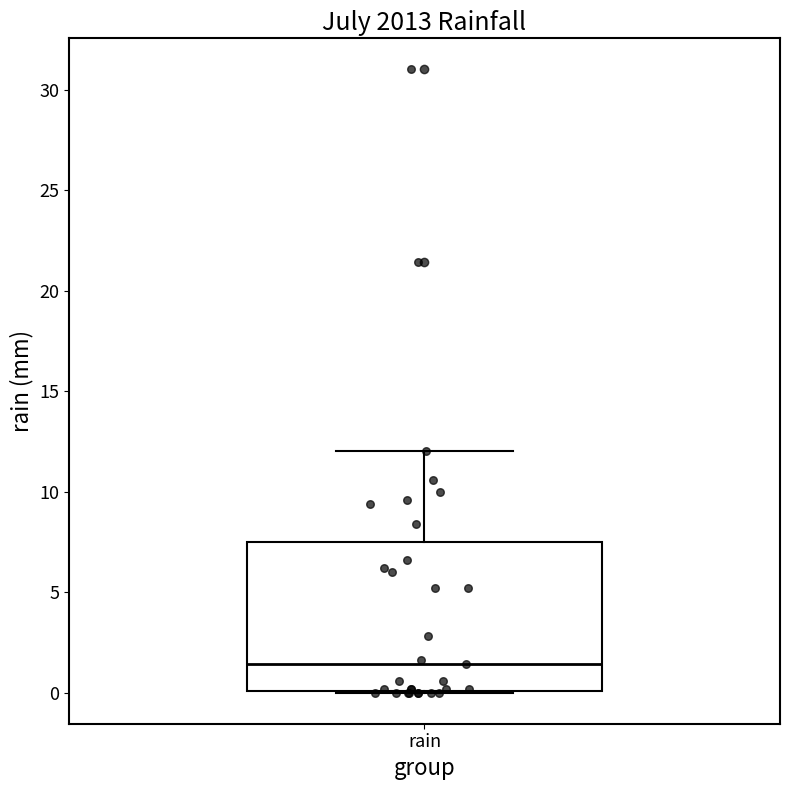

Transcribe this box plot: give where the median line is, the range the box spans, and where the two whiskers end, as read against the y-axis. The values are not printed on the chart, so give them approximately, as read against the axis.

median 1.5, box 0.0 to 7.5, whiskers 0.0 to 12.0